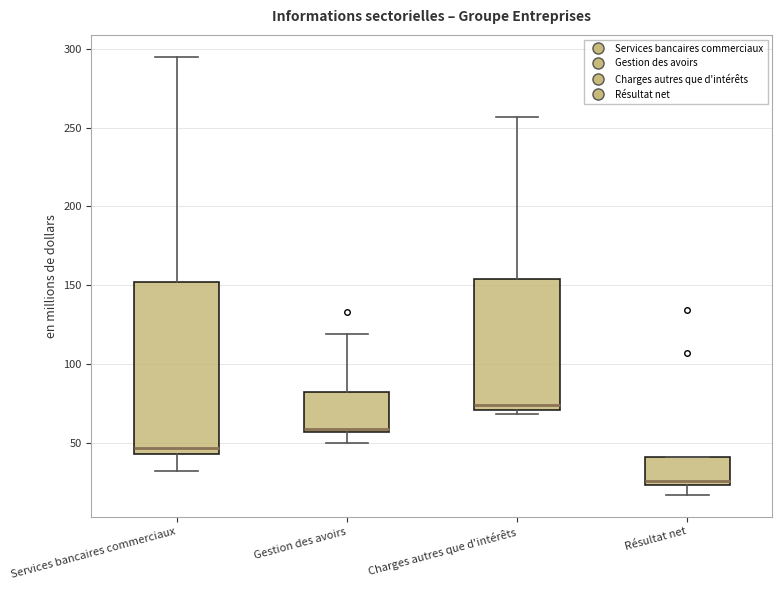

Which box is the tallest, from its lower edge to its upper edge?

Services bancaires commerciaux